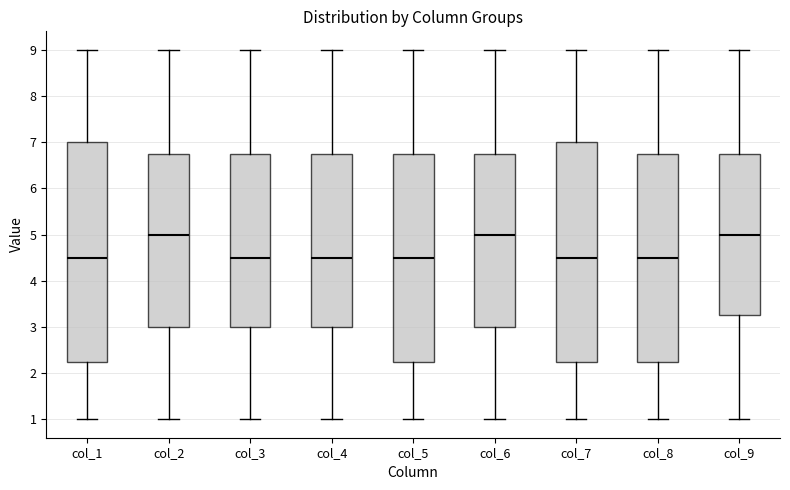

Where does the lower whisker of the box for col_1 end on the y-axis? The values are not printed on the chart, so give them approximately, as read against the axis.

1.0